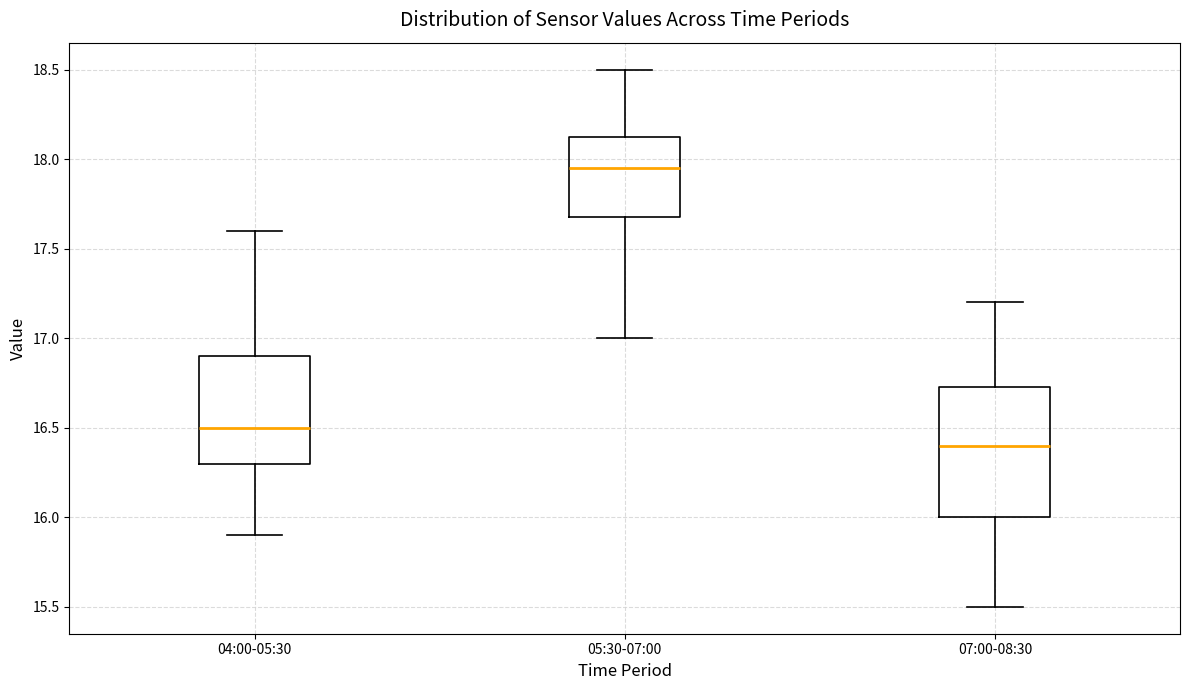

Which box has the highest median line?

05:30-07:00